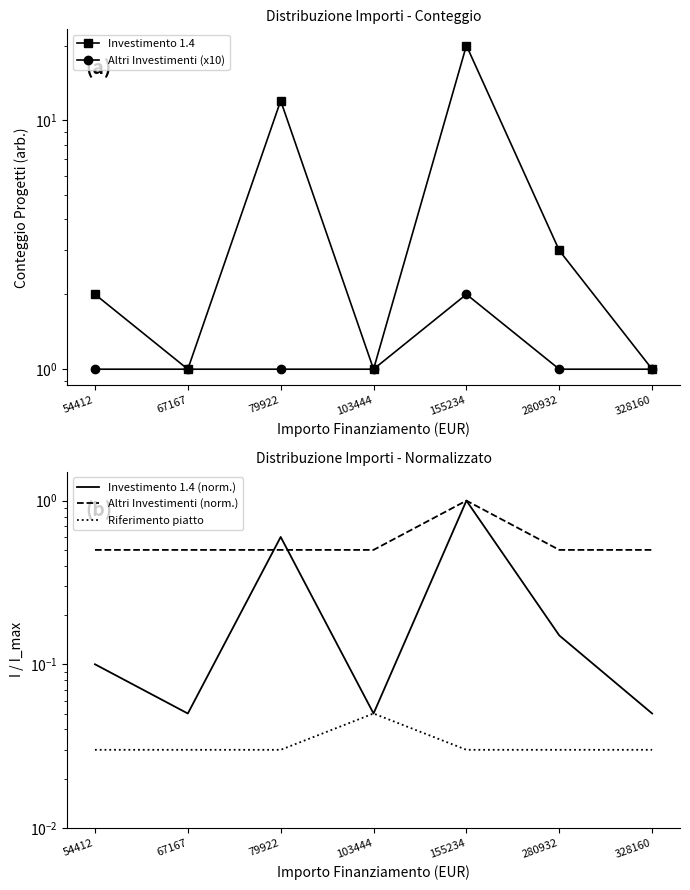

How many lines are shown in the chart?

5